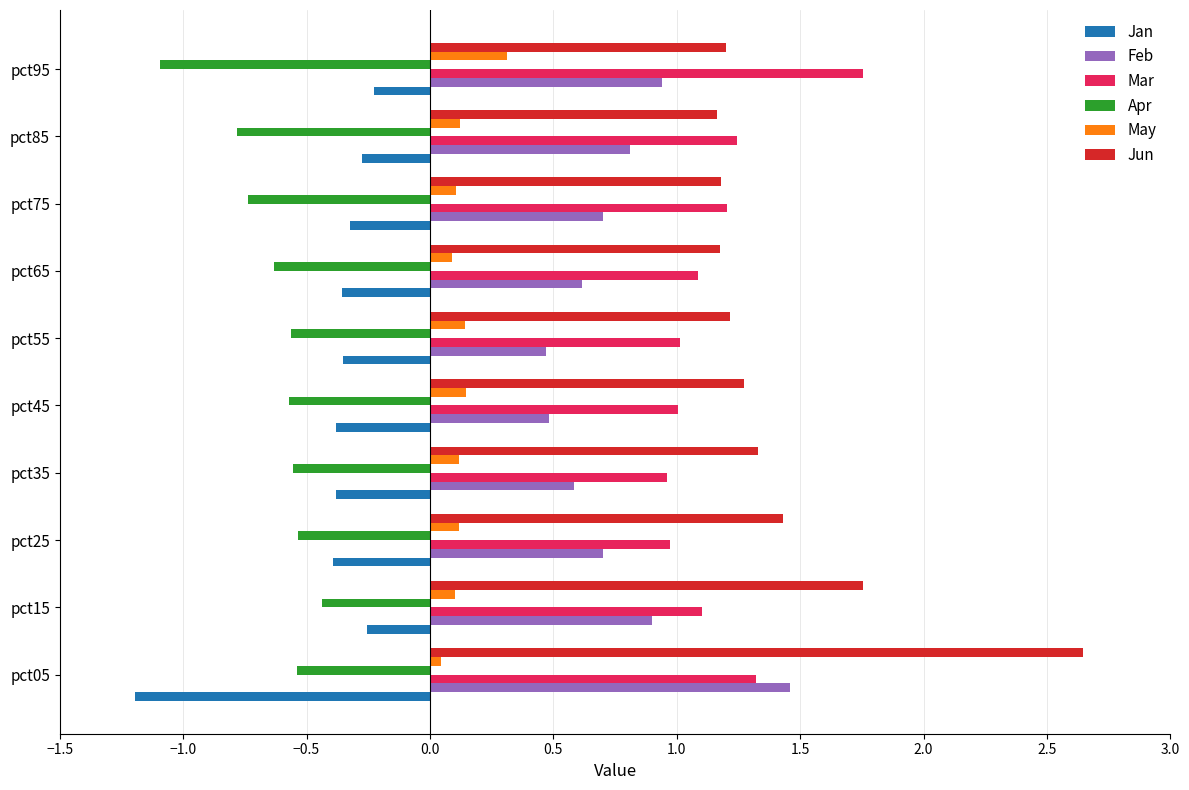

Rank the series by their maximum value, from lowest to highest.

Apr, Jan, May, Feb, Mar, Jun